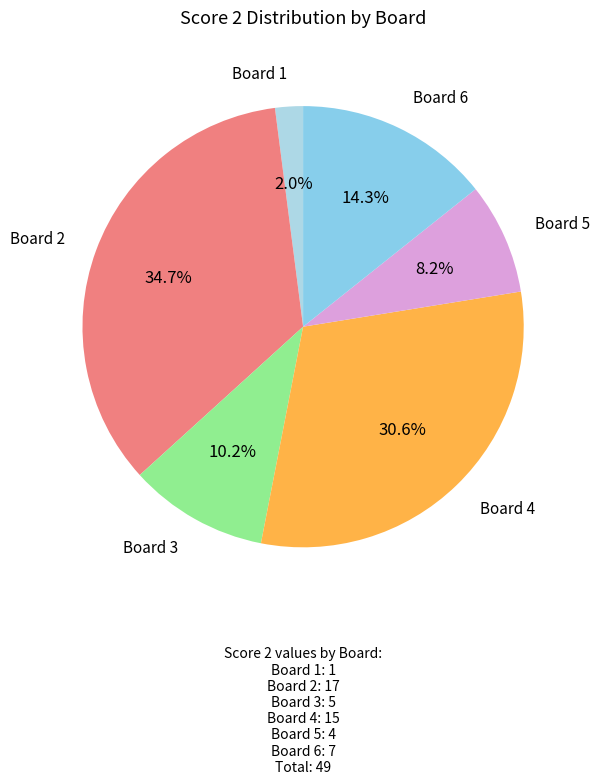

How many segments does this pie chart have?

6